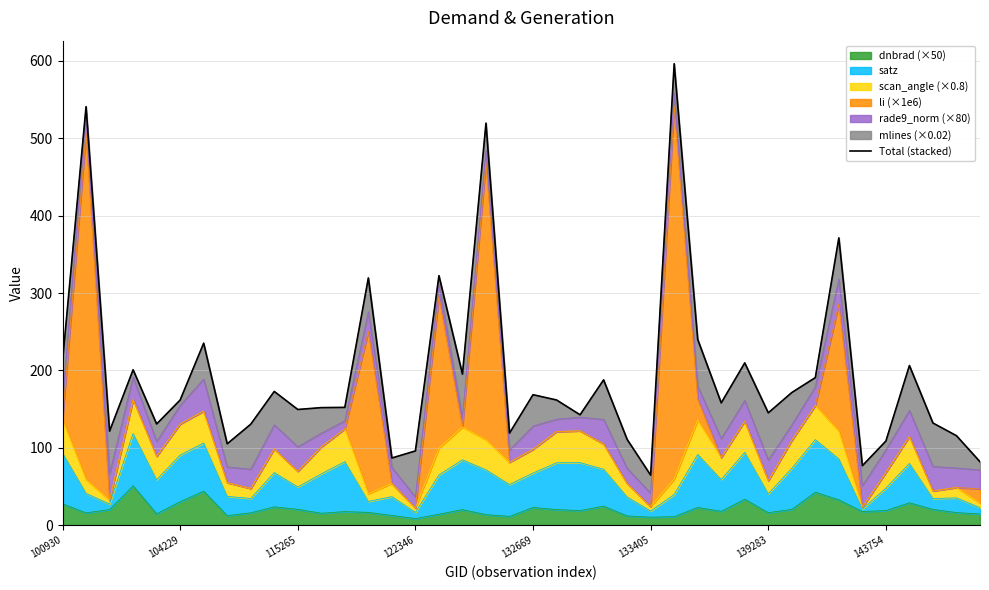

What is the highest value of the dnbrad (×50) series?

50.7